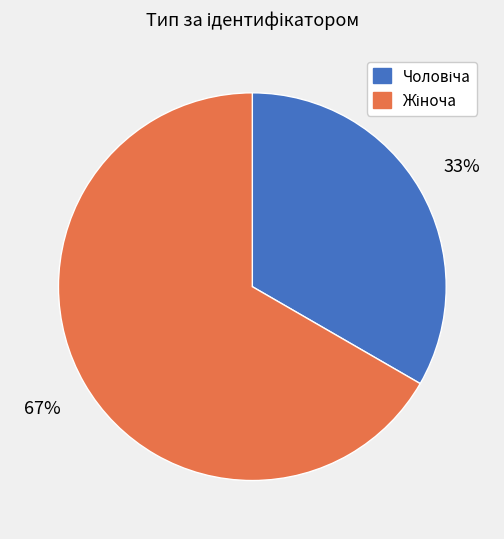

To the nearest percent, what is the average slice percentage?

50%